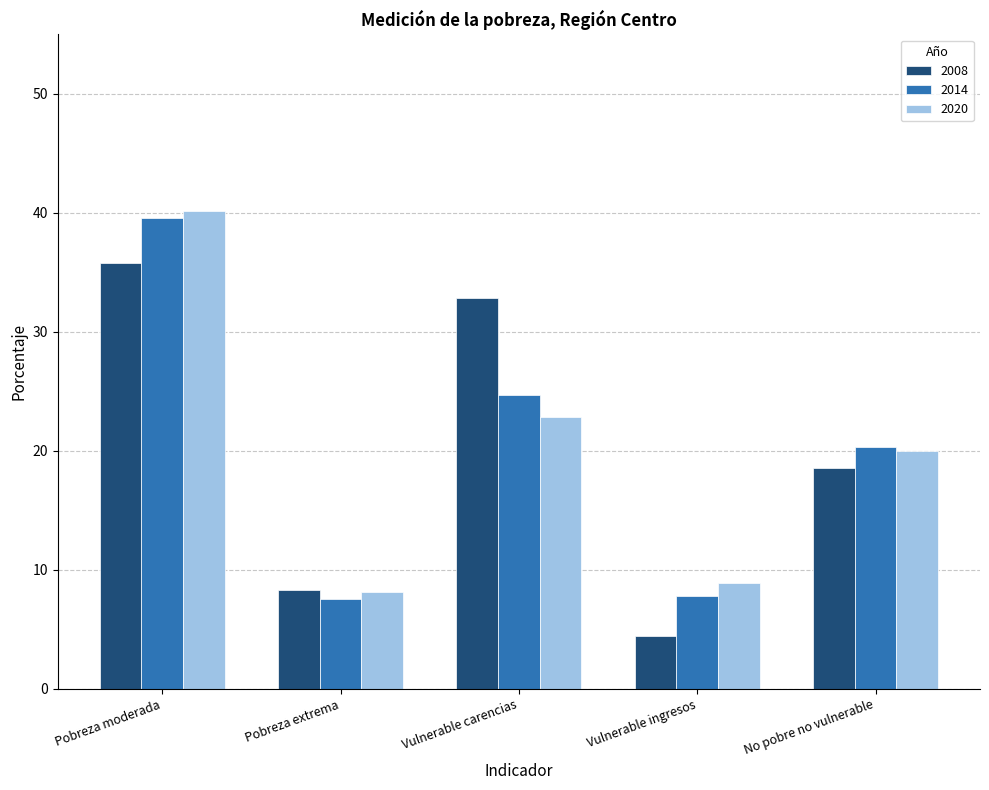

What are all the series names shown in the legend?

2008, 2014, 2020